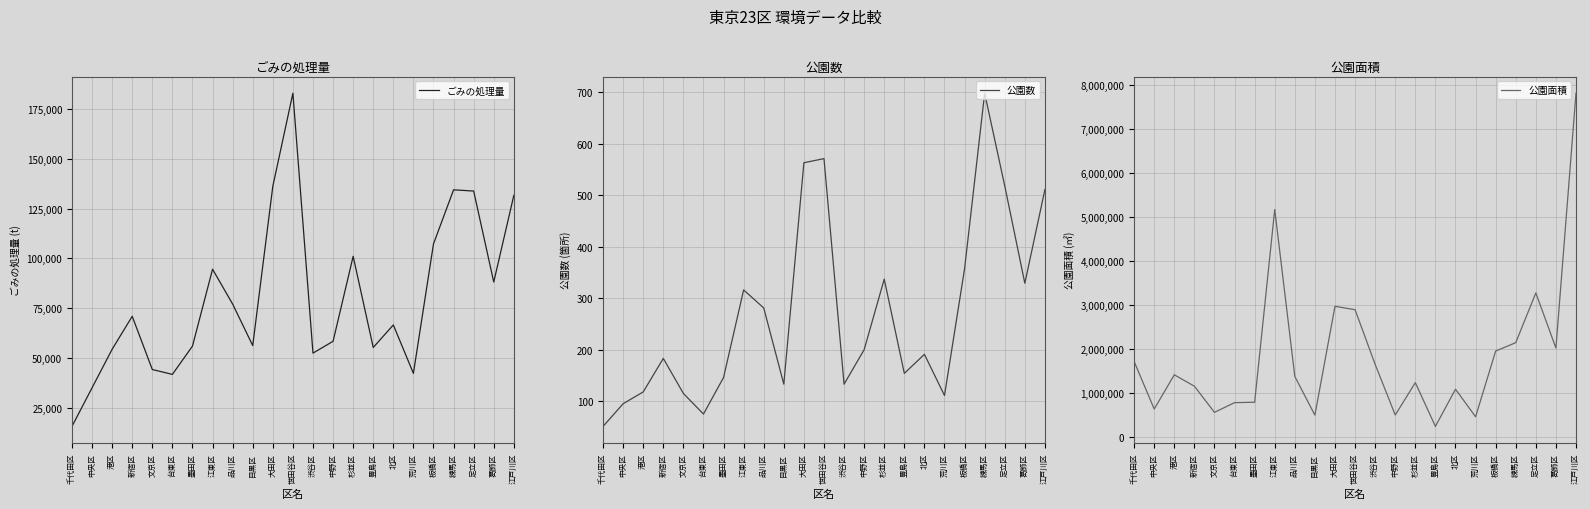

Reading left to right, list all the values displayed in this chart.

ごみの処理量: 15604.5	35000.3	54364.0	70929.8	44192.7	41746.1	55953.5	94590.2	77080.1	56220.3	136270.1	183033.2	52431.0	58374.2	101072.2	55264.1	66596.4	42263.1	107324.0	134487.7	133872.5	88163.2	131692.9
公園数: 51.0	95.0	118.0	183.0	115.0	75.0	146.0	316.0	281.0	133.0	563.0	571.0	133.0	200.0	337.0	154.0	191.0	111.0	357.0	698.0	518.0	329.0	511.0
公園面積: 1709388.6	627977.1	1407023.1	1147112.5	553078.1	773676.2	782267.1	5165650.1	1369634.6	490114.5	2964476.0	2886818.6	1644143.6	492391.1	1227876.2	233106.1	1079288.0	452177.6	1946979.4	2137966.4	3268442.0	2015475.3	7810931.8